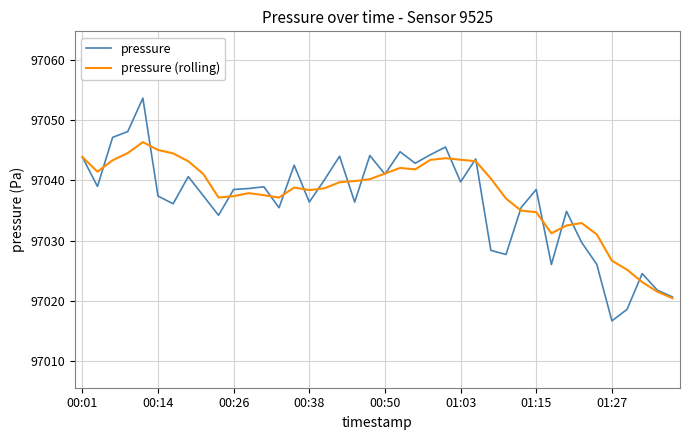

What is the highest value of the pressure series?

97053.6